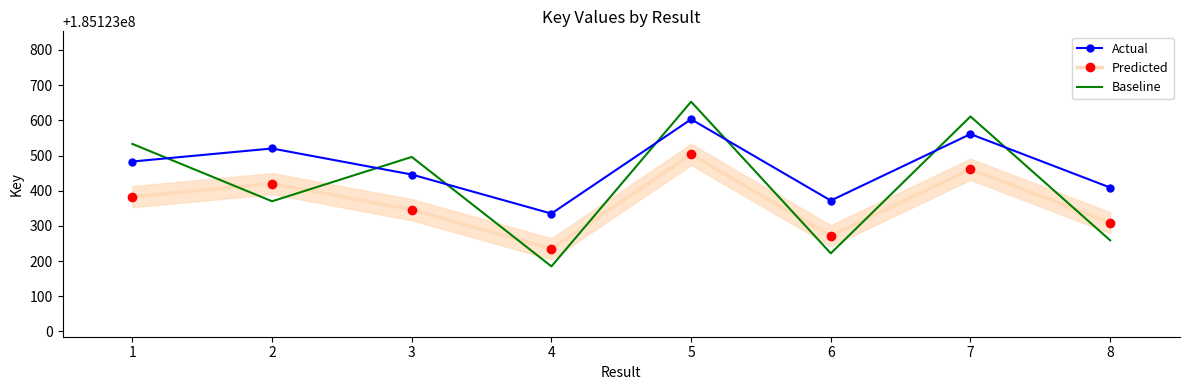

What is the maximum value shown in the chart?

185123653